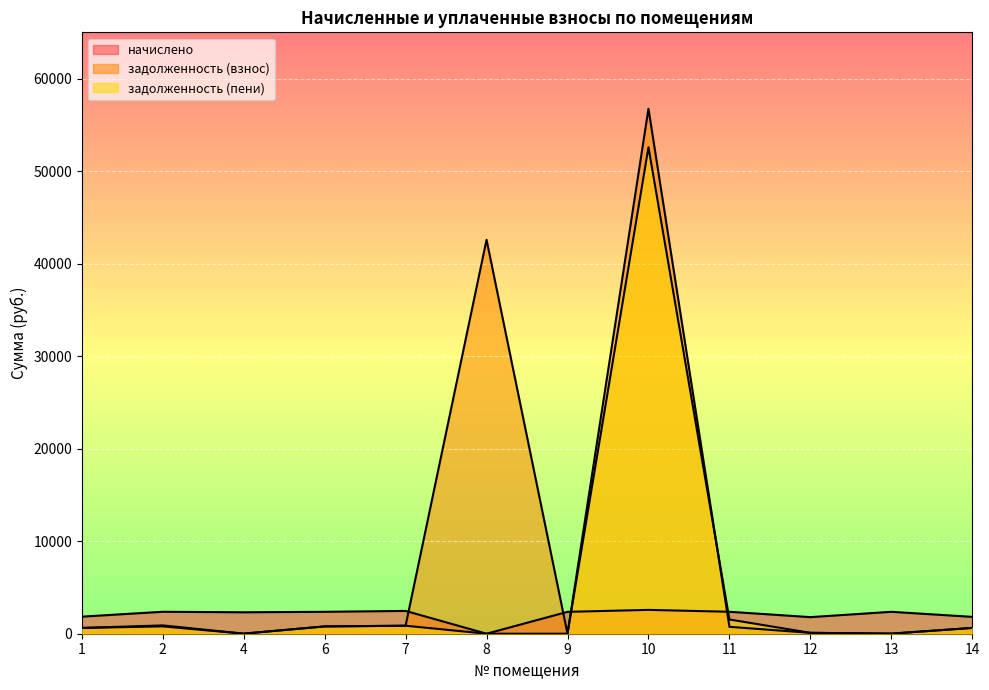

Read the задолженность (пени) value at 11.

1537.5